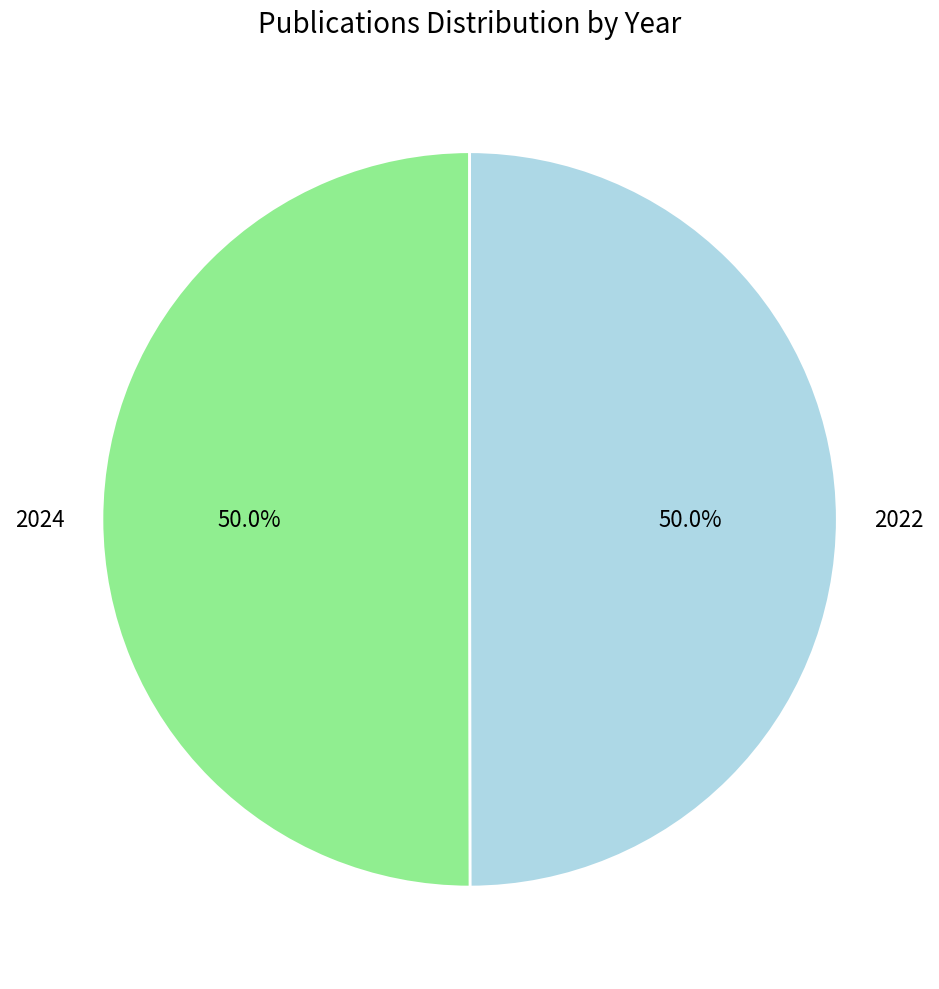

To the nearest percent, what portion does 2022 represent?

50%